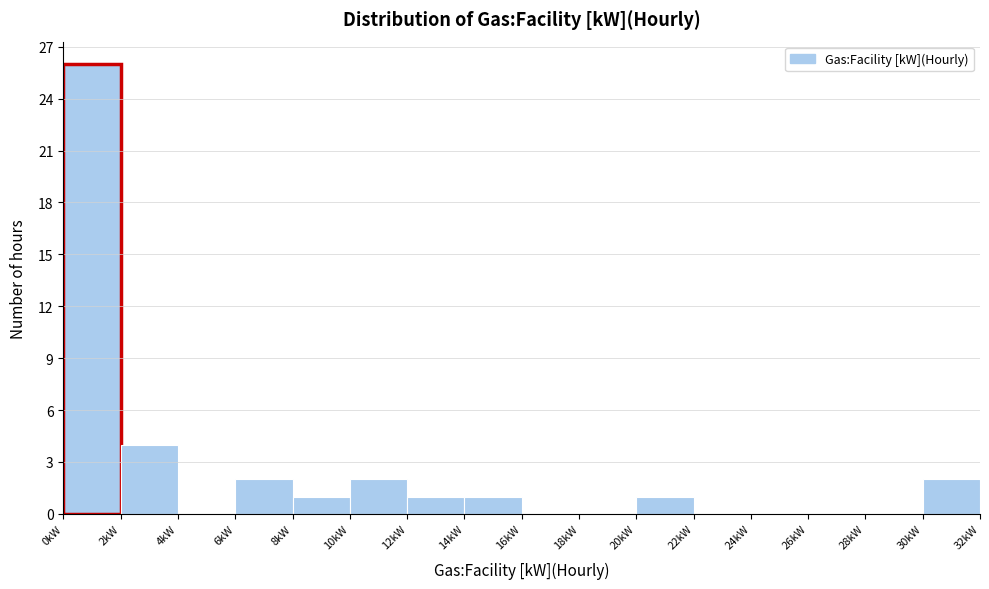

Which range on the x-axis has the tallest bar?

0 to 2